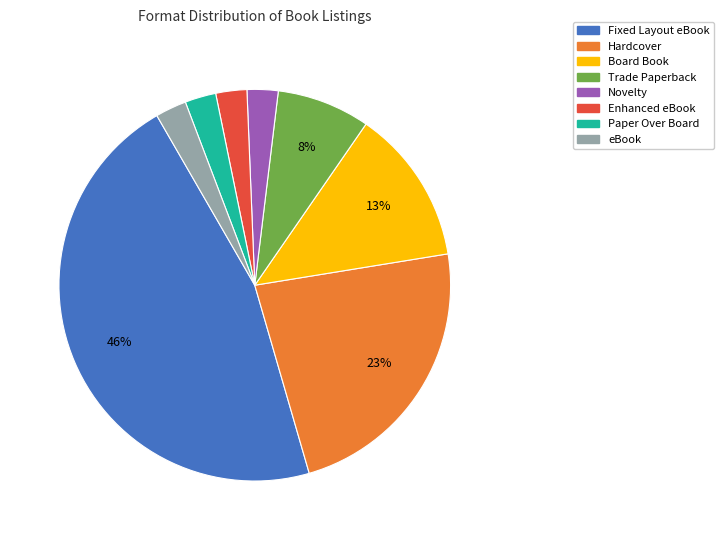

Is there any slice that represents more than half of the pie?

No